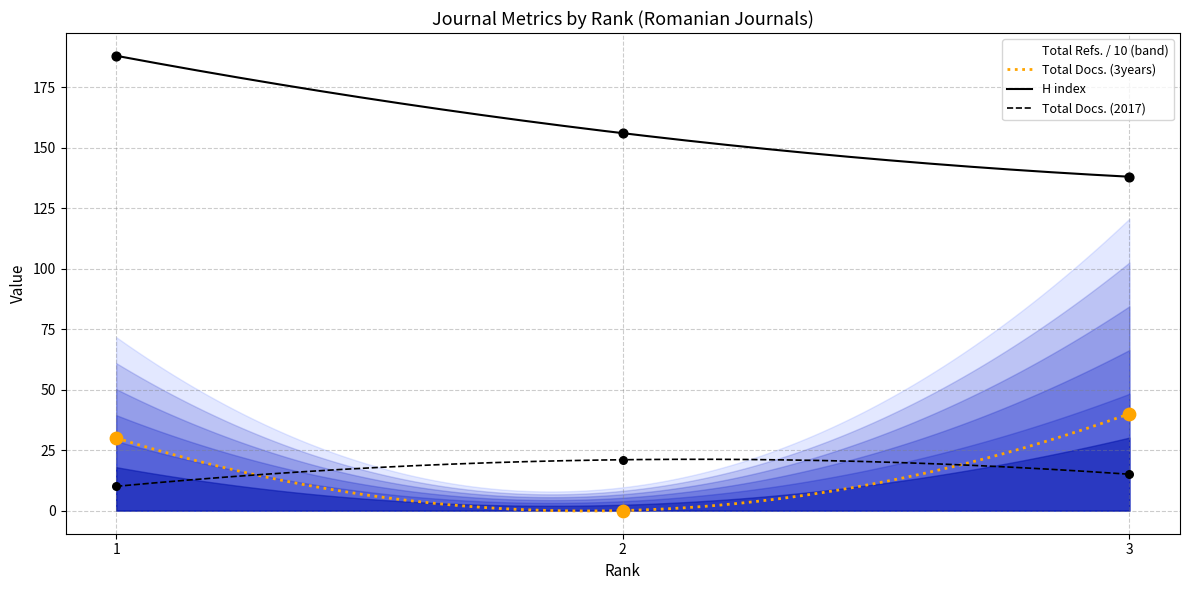

At how many categories does at least one series exceed 12?

3